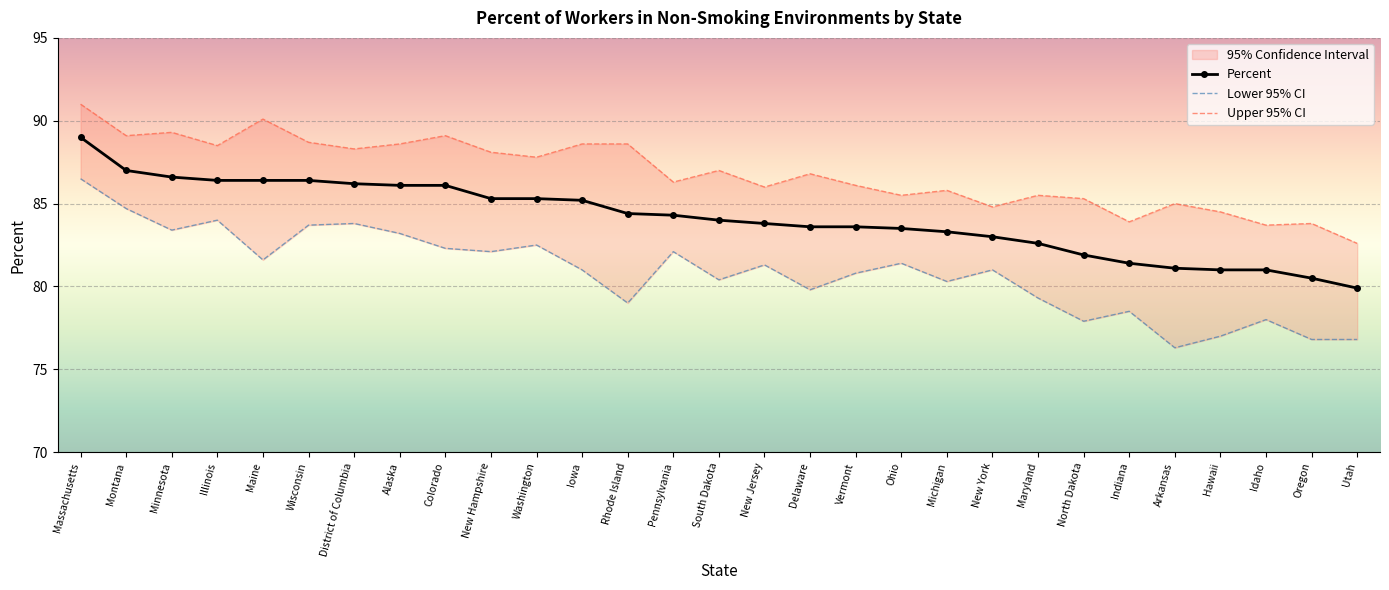

Is it true that Upper 95% CI equals 27.2 at Colorado?

False